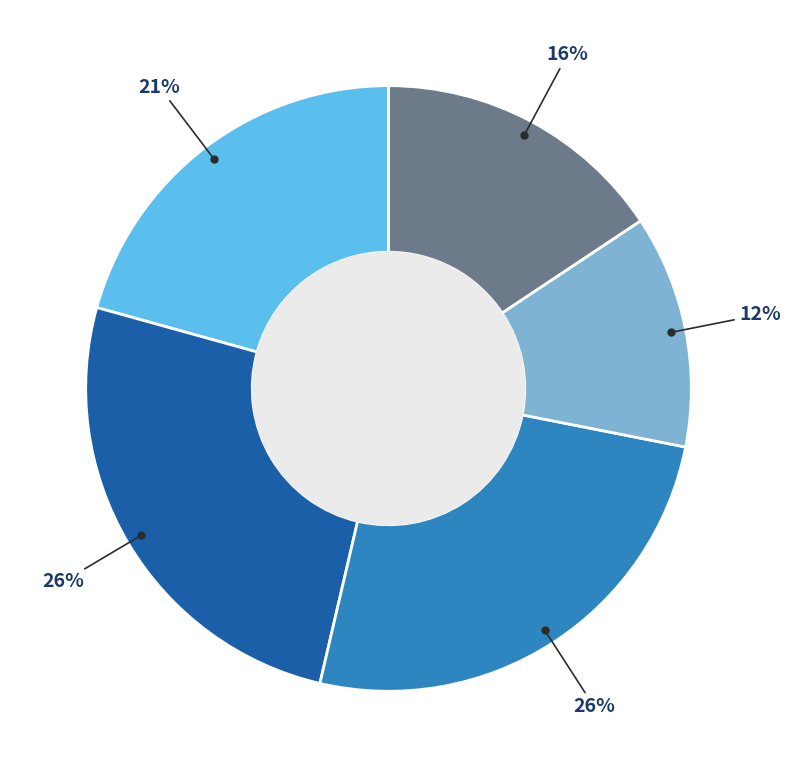

Does any single category account for the majority?

No